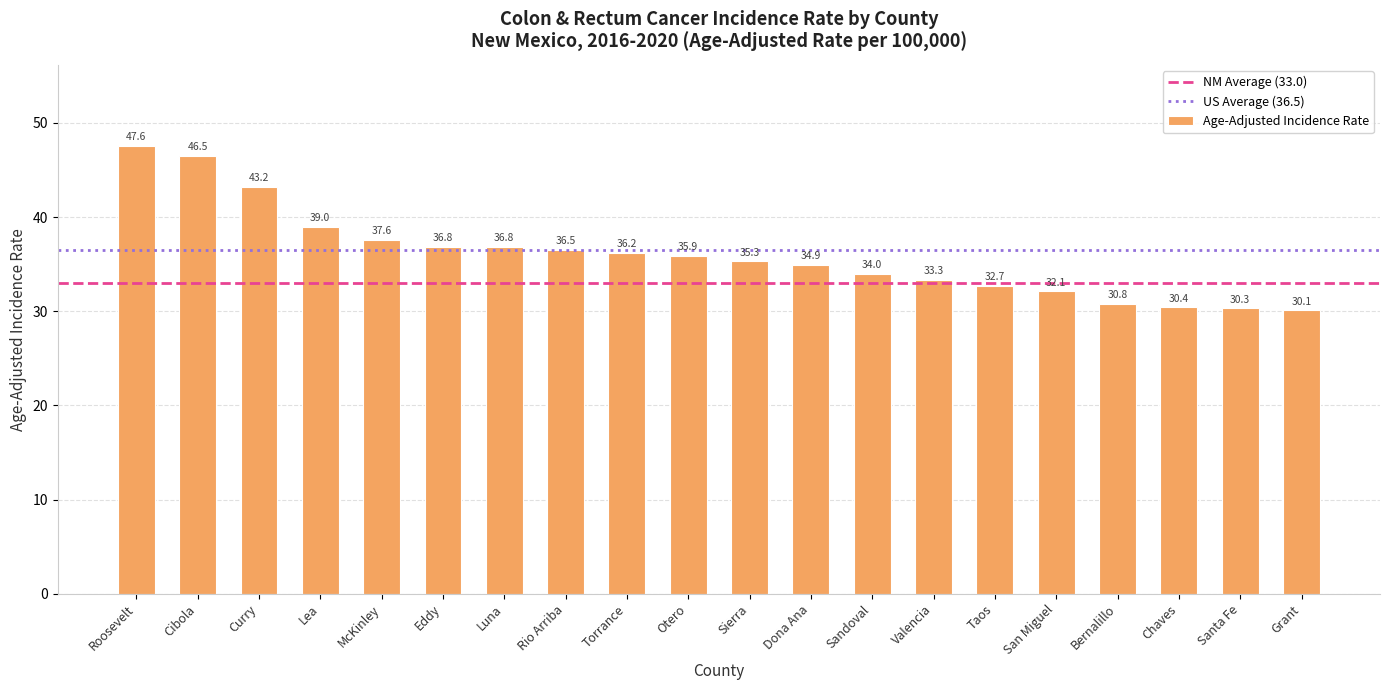

At which category does the chart reach its peak across all series?

Roosevelt